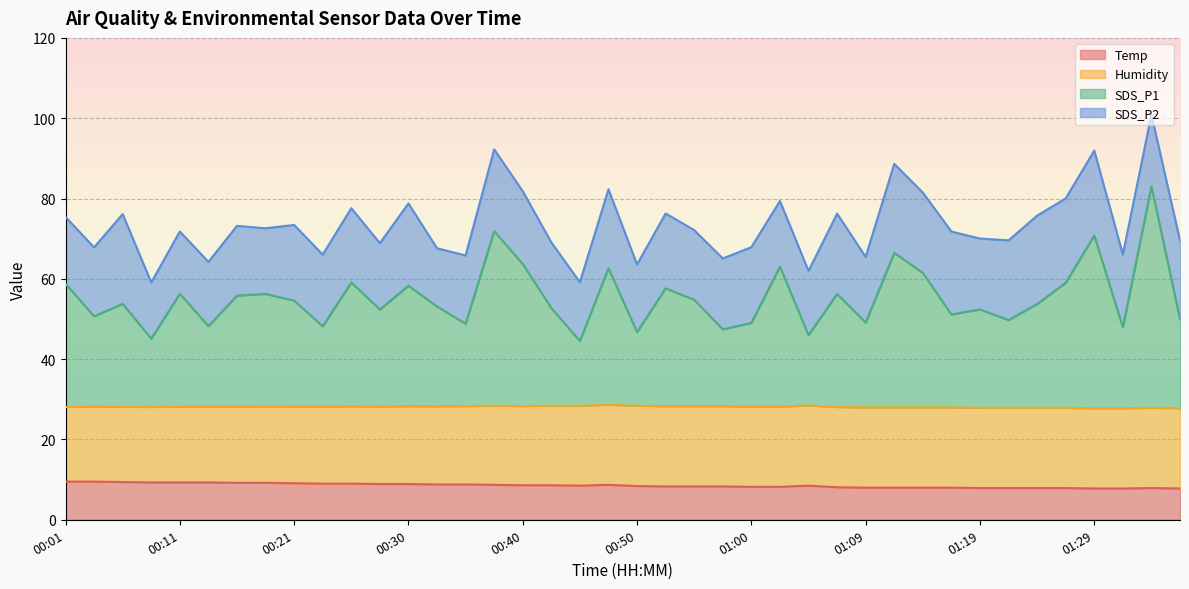

Is the value of Temp at 01:31 greater than the value of SDS_P1 at 01:07?

No